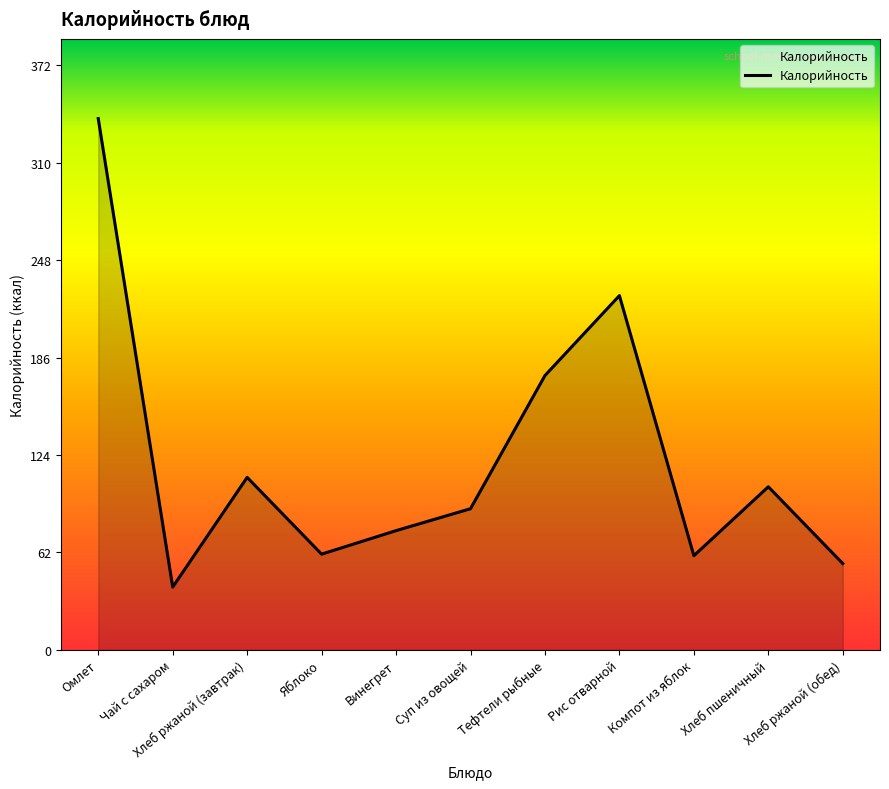

Approximately how many times larger is the value at Компот из яблок compared to Хлеб ржаной (обед)?

1.1